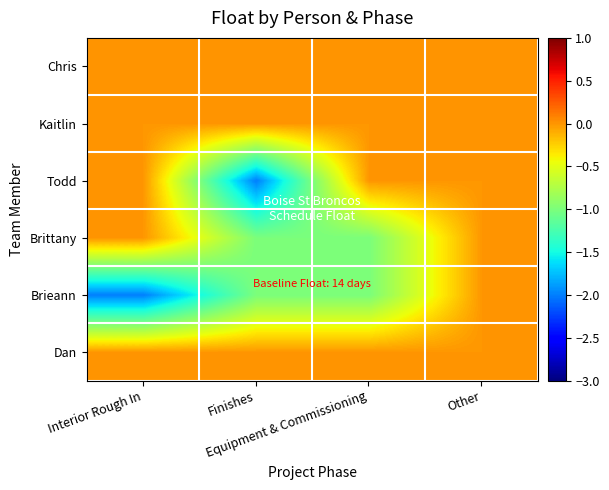

Rank the series at Interior Rough In from highest to lowest value.

Chris, Kaitlin, Todd, Brittany, Dan, Brieann